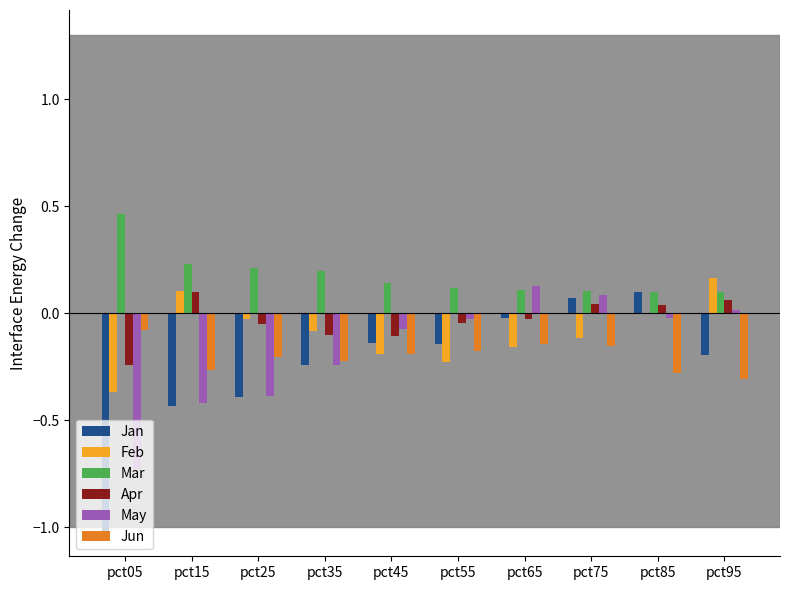

What is the sum of the May values at pct05 and pct45?

-0.8